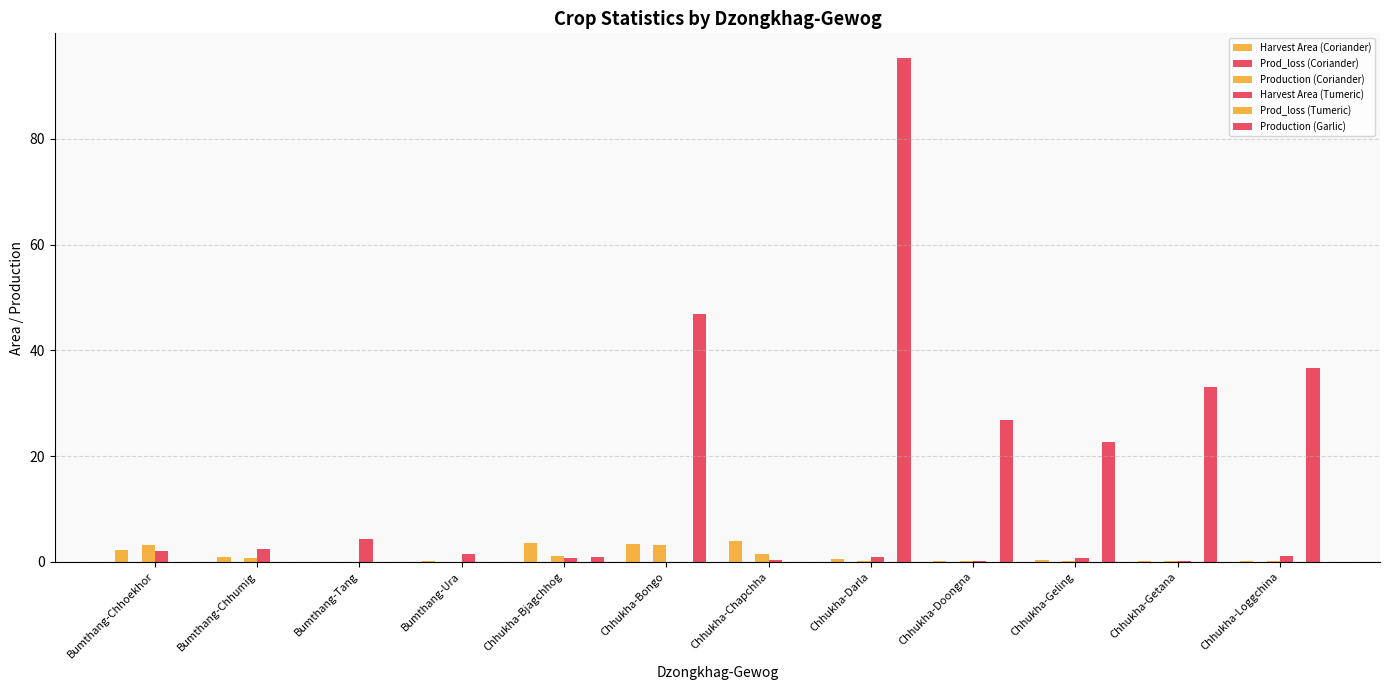

Reading left to right, list all the values displayed in this chart.

Harvest Area (Coriander): Bumthang-Chhoekhor=2.3	Bumthang-Chhumig=0.9	Bumthang-Tang=0.0	Bumthang-Ura=0.1	Chhukha-Bjagchhog=3.6	Chhukha-Bongo=3.4	Chhukha-Chapchha=4.0	Chhukha-Darla=0.5	Chhukha-Doongna=0.1	Chhukha-Geling=0.4	Chhukha-Getana=0.2	Chhukha-Loggchina=0.1
Prod_loss (Coriander): Bumthang-Chhoekhor=0.0	Bumthang-Chhumig=0.0	Bumthang-Tang=0.0	Bumthang-Ura=0.0	Chhukha-Bjagchhog=0.0	Chhukha-Bongo=0.0	Chhukha-Chapchha=0.0	Chhukha-Darla=0.0	Chhukha-Doongna=0.0	Chhukha-Geling=0.0	Chhukha-Getana=0.0	Chhukha-Loggchina=0.0
Production (Coriander): Bumthang-Chhoekhor=3.1	Bumthang-Chhumig=0.7	Bumthang-Tang=0.0	Bumthang-Ura=0.0	Chhukha-Bjagchhog=1.2	Chhukha-Bongo=3.3	Chhukha-Chapchha=1.6	Chhukha-Darla=0.1	Chhukha-Doongna=0.1	Chhukha-Geling=0.2	Chhukha-Getana=0.1	Chhukha-Loggchina=0.1
Harvest Area (Tumeric): Bumthang-Chhoekhor=2.1	Bumthang-Chhumig=2.4	Bumthang-Tang=4.4	Bumthang-Ura=1.5	Chhukha-Bjagchhog=0.8	Chhukha-Bongo=0.0	Chhukha-Chapchha=0.3	Chhukha-Darla=0.9	Chhukha-Doongna=0.2	Chhukha-Geling=0.7	Chhukha-Getana=0.1	Chhukha-Loggchina=1.2
Prod_loss (Tumeric): Bumthang-Chhoekhor=0.0	Bumthang-Chhumig=0.0	Bumthang-Tang=0.0	Bumthang-Ura=0.0	Chhukha-Bjagchhog=0.0	Chhukha-Bongo=0.0	Chhukha-Chapchha=0.0	Chhukha-Darla=0.0	Chhukha-Doongna=0.0	Chhukha-Geling=0.0	Chhukha-Getana=0.0	Chhukha-Loggchina=0.0
Production (Garlic): Bumthang-Chhoekhor=0.0	Bumthang-Chhumig=0.0	Bumthang-Tang=0.0	Bumthang-Ura=0.0	Chhukha-Bjagchhog=0.9	Chhukha-Bongo=46.8	Chhukha-Chapchha=0.0	Chhukha-Darla=95.2	Chhukha-Doongna=26.8	Chhukha-Geling=22.7	Chhukha-Getana=33.1	Chhukha-Loggchina=36.7